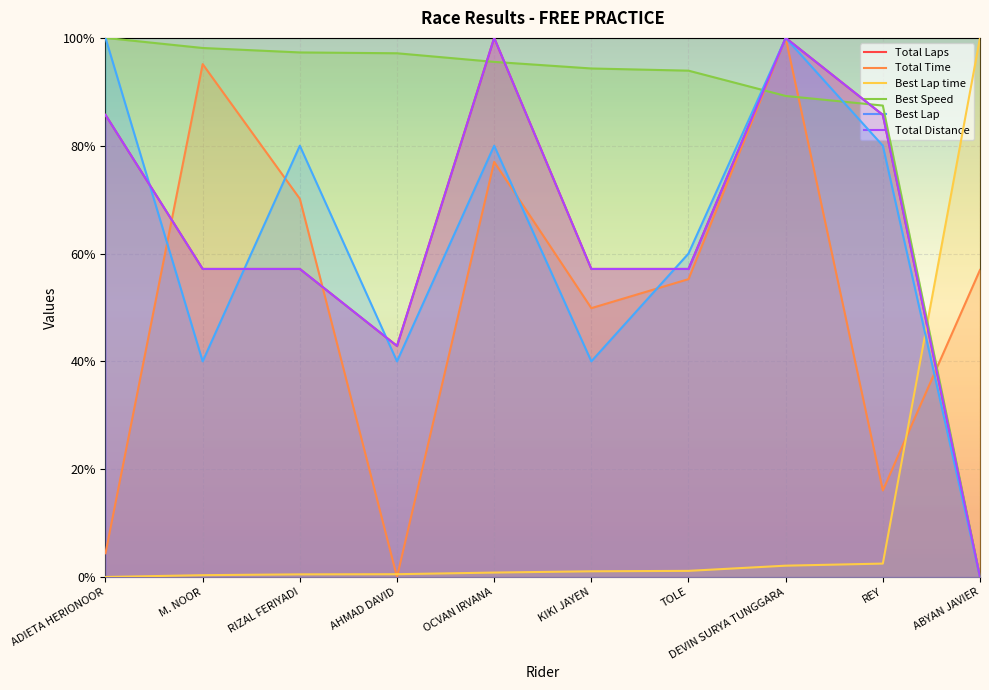

Is it true that Best Lap equals 0.2 at AHMAD DAVID?

False